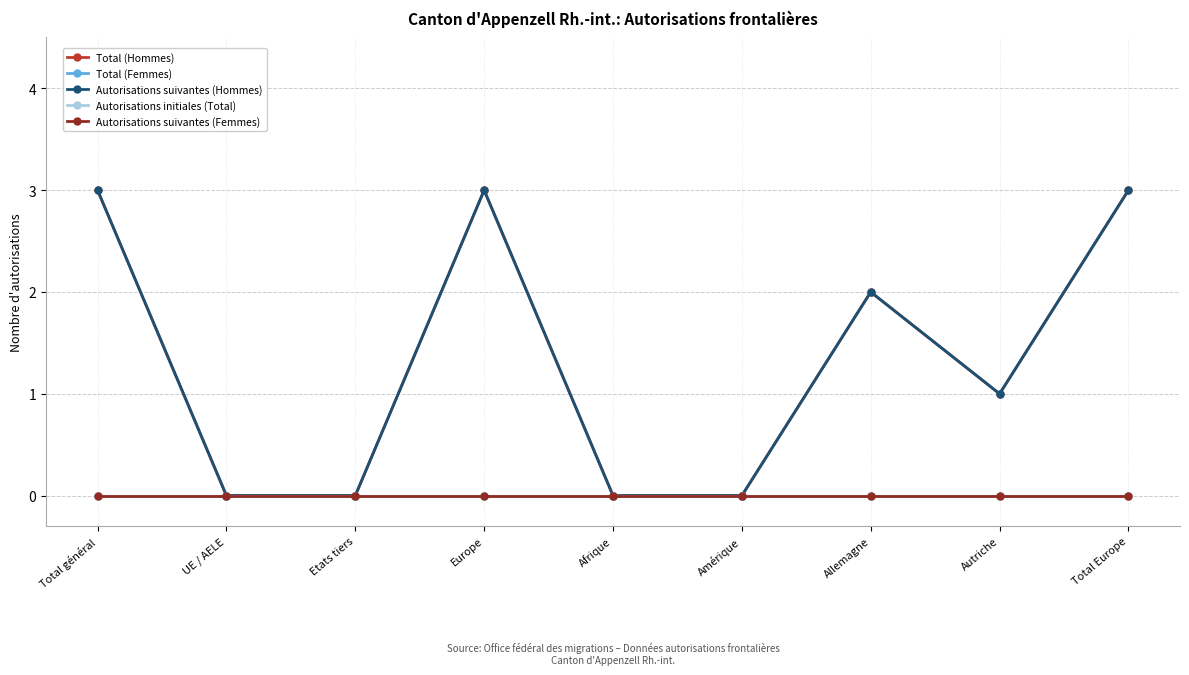

Reading left to right, list all the values displayed in this chart.

Total (Hommes): Total général=3	UE / AELE=0	Etats tiers=0	Europe=3	Afrique=0	Amérique=0	Allemagne=2	Autriche=1	Total Europe=3
Total (Femmes): Total général=0	UE / AELE=0	Etats tiers=0	Europe=0	Afrique=0	Amérique=0	Allemagne=0	Autriche=0	Total Europe=0
Autorisations suivantes (Hommes): Total général=3	UE / AELE=0	Etats tiers=0	Europe=3	Afrique=0	Amérique=0	Allemagne=2	Autriche=1	Total Europe=3
Autorisations initiales (Total): Total général=0	UE / AELE=0	Etats tiers=0	Europe=0	Afrique=0	Amérique=0	Allemagne=0	Autriche=0	Total Europe=0
Autorisations suivantes (Femmes): Total général=0	UE / AELE=0	Etats tiers=0	Europe=0	Afrique=0	Amérique=0	Allemagne=0	Autriche=0	Total Europe=0